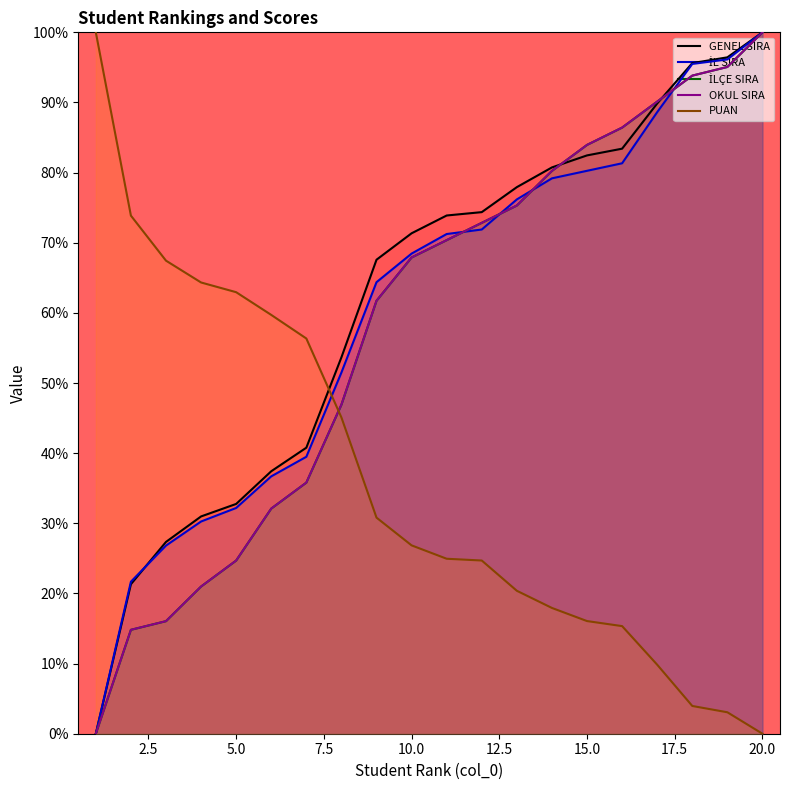

Which series changed the most between 5 and 17?

İLÇE SIRA